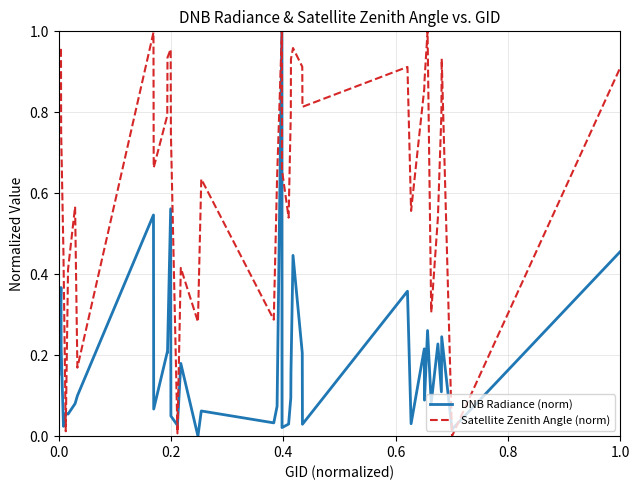

Which series has the largest total across all categories?

Satellite Zenith Angle (norm)